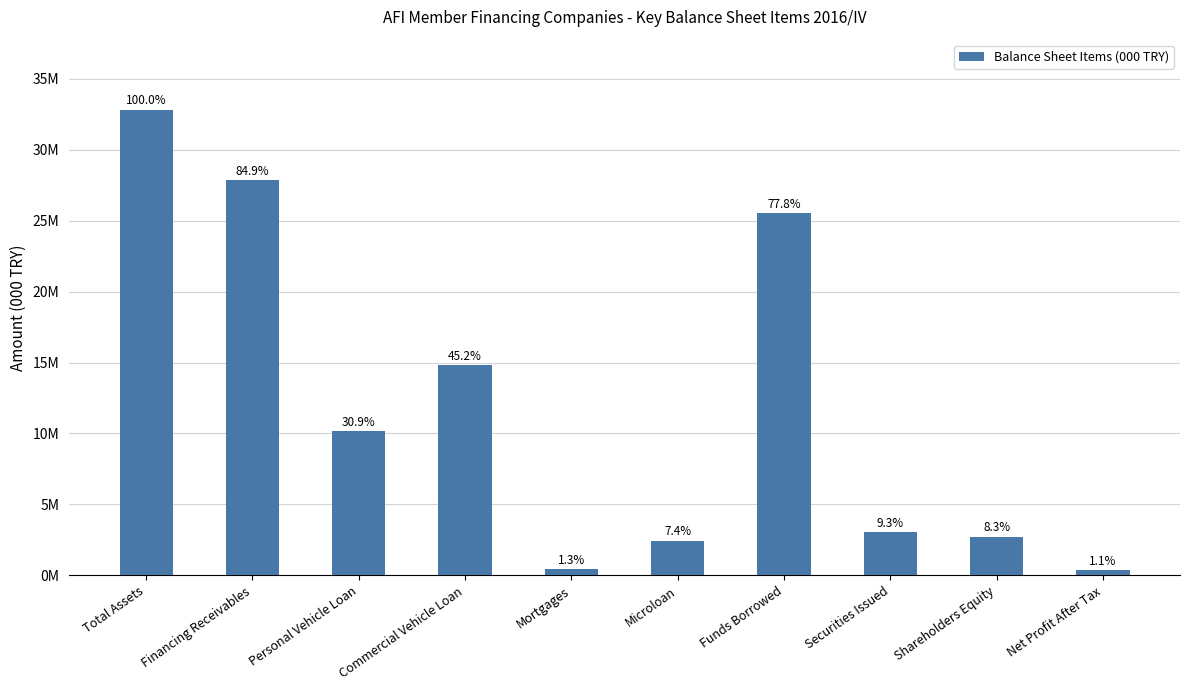

Approximately how many times larger is the value at Financing Receivables compared to Funds Borrowed?

1.1